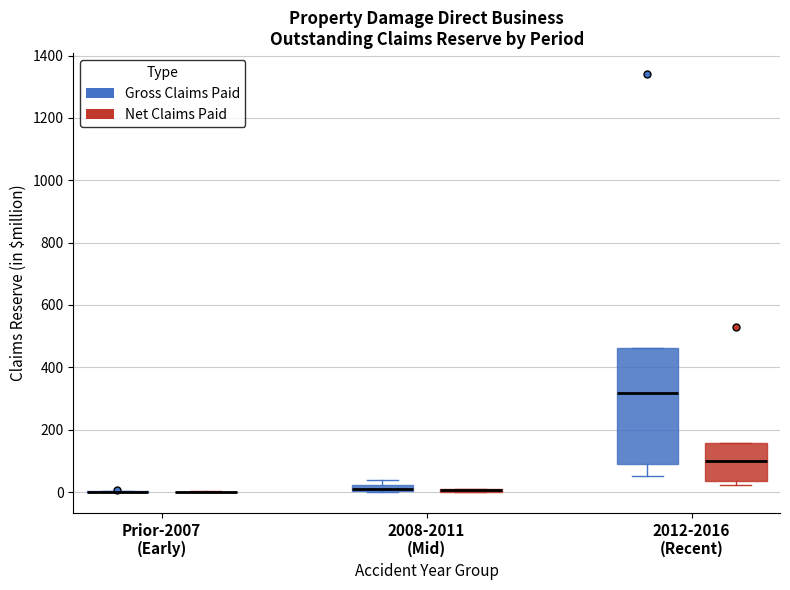

Comparing the boxes themselves (not the whiskers), which one is the tallest?

2012-2016 (Recent) (Gross Claims Paid)